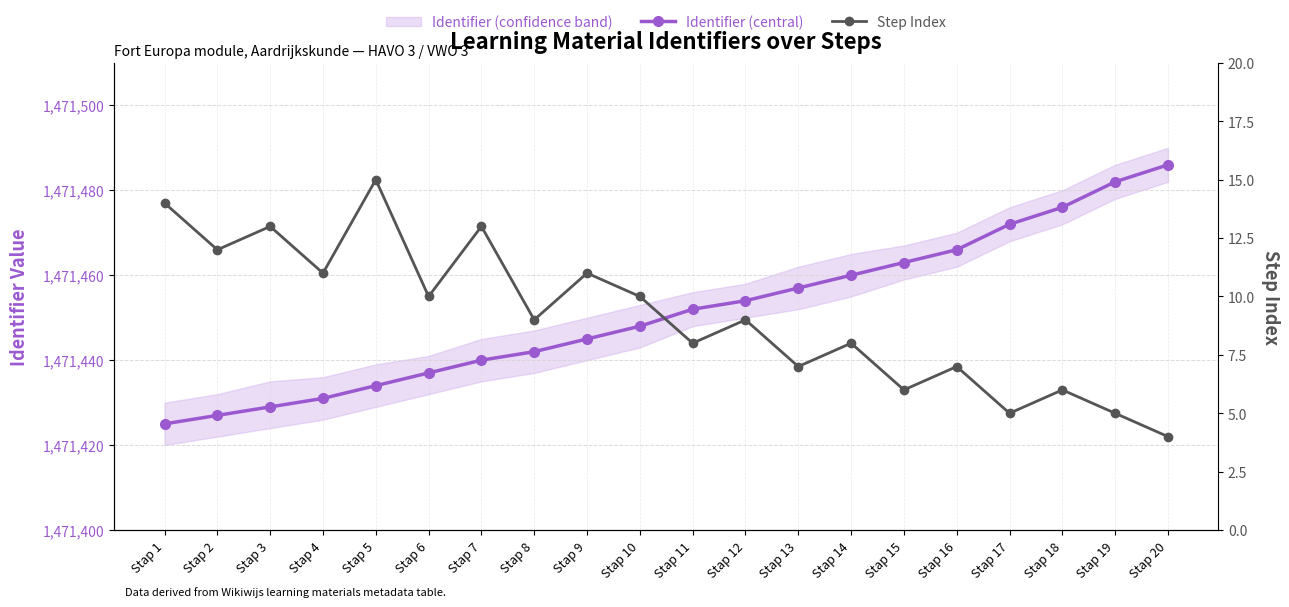

What is the smallest value displayed?

4